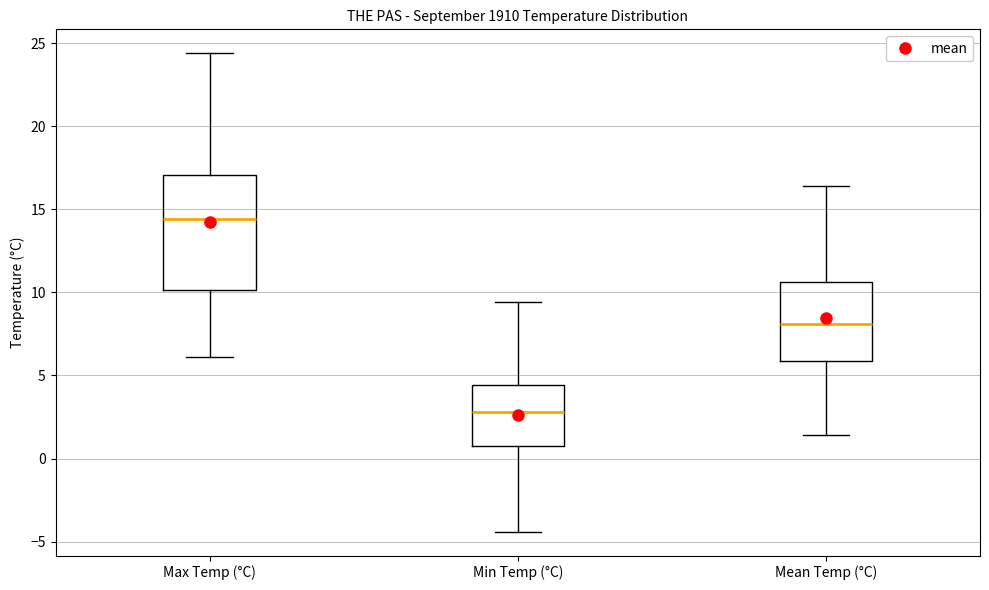

Which box's median line is the highest?

Max Temp (°C)